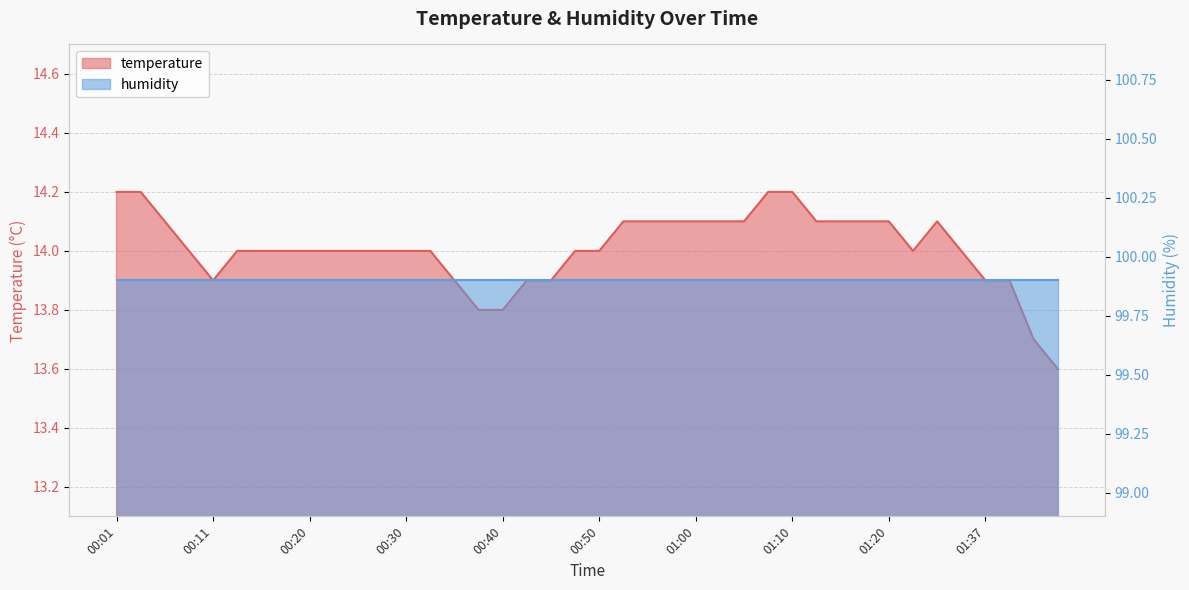

Between 00:48 and 01:42, which is larger?

00:48